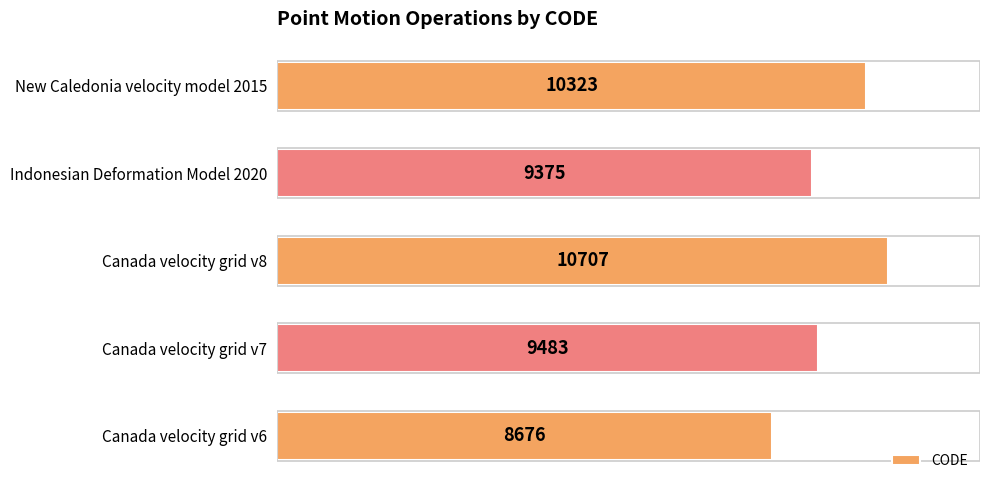

Where is the data nearest to the value 9691?

Canada velocity grid v7